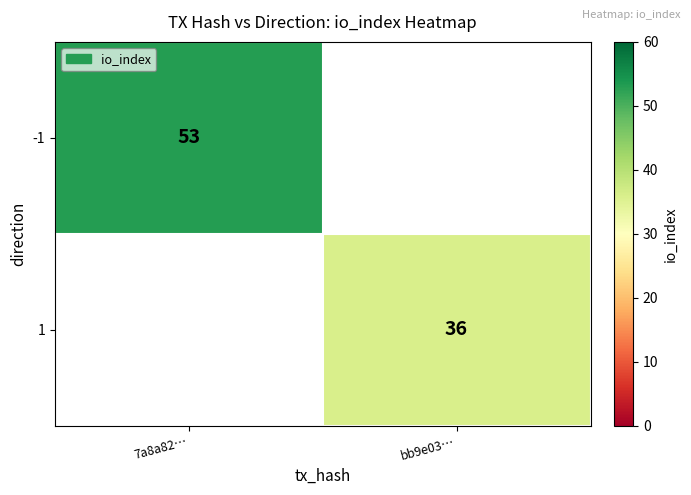

True or false: -1 has a value of 87.4 at 7a8a82….

False